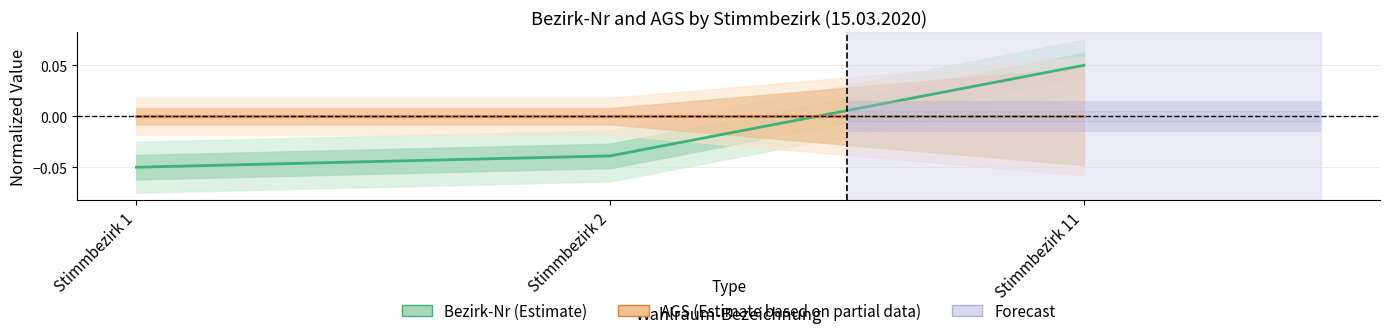

Which series has the widest spread of values?

Bezirk-Nr (Estimate)